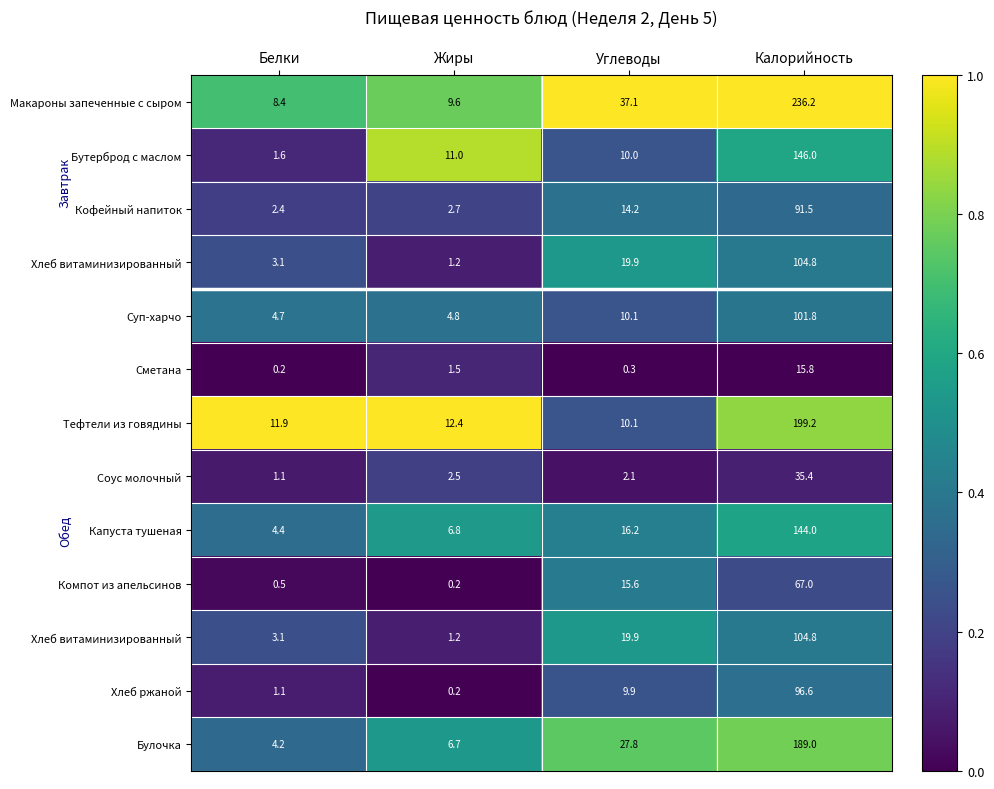

Count the number of data series in this chart.

13